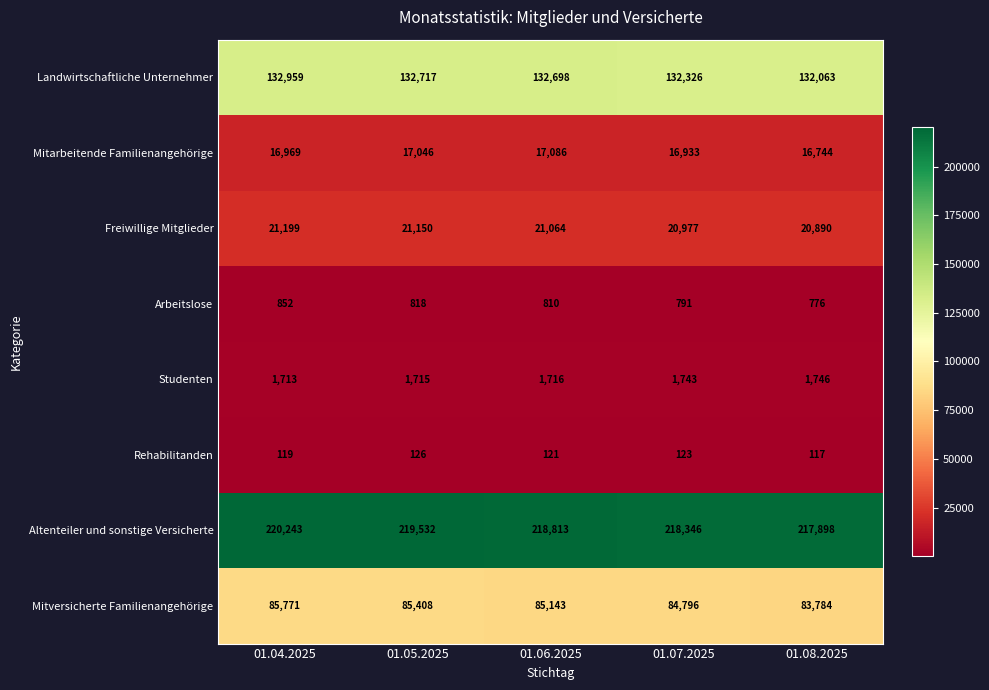

Rank the categories by Altenteiler und sonstige Versicherte value from lowest to highest.

01.08.2025, 01.07.2025, 01.06.2025, 01.05.2025, 01.04.2025